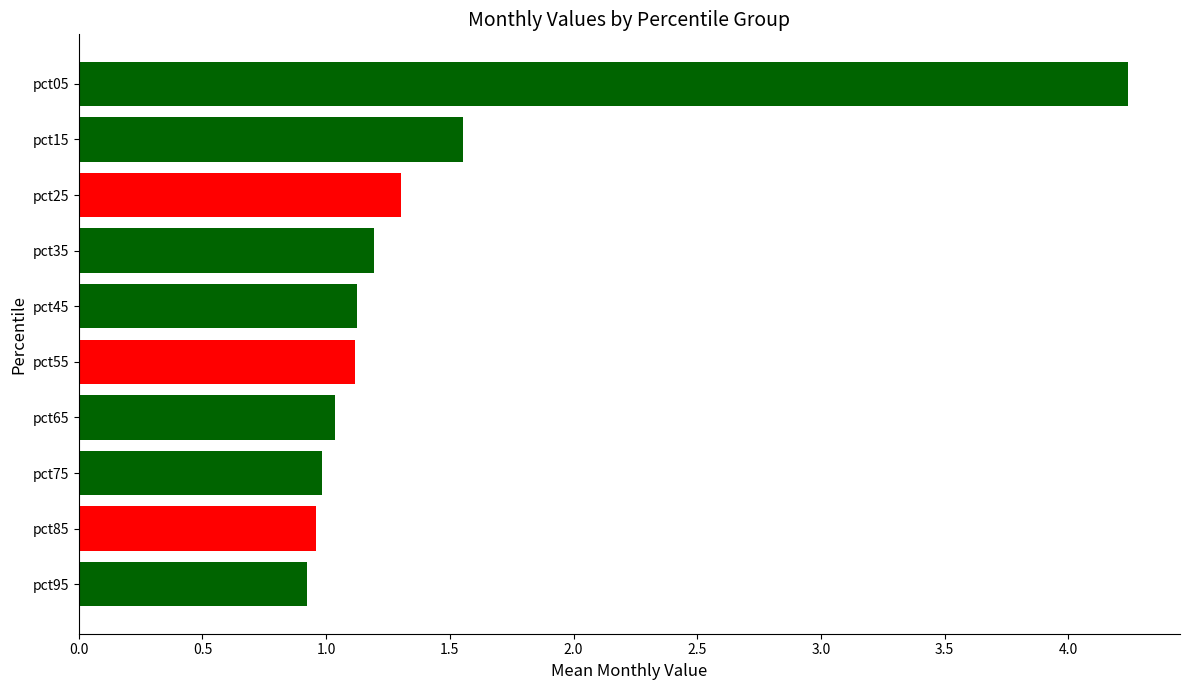

What is the greatest value displayed?

4.2